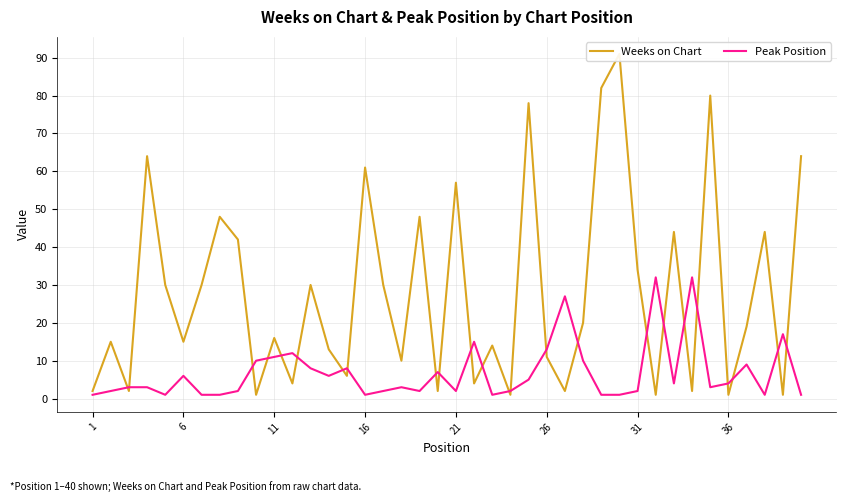

What is the highest value of the Peak Position series?

32